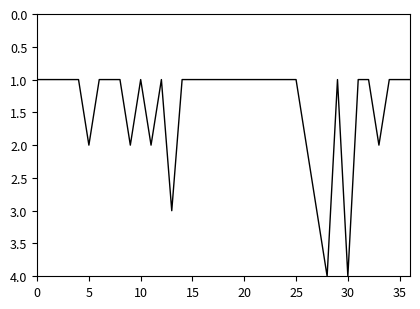

True or false: there are more than 0 points higher than both neighbors.

True